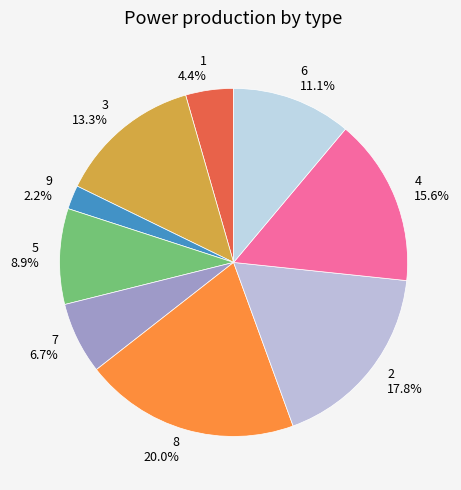

What percentage is the 1 slice, to the nearest percent?

4%